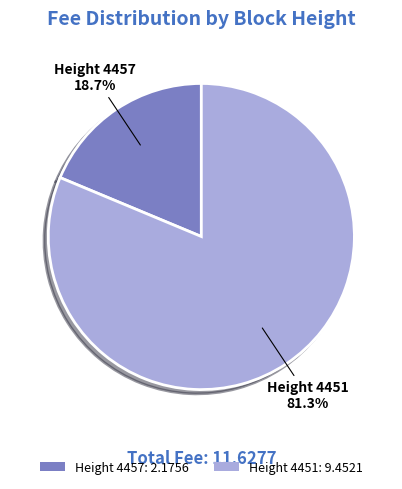

What is the smallest slice in the pie chart?

Height 4457: 2.1756